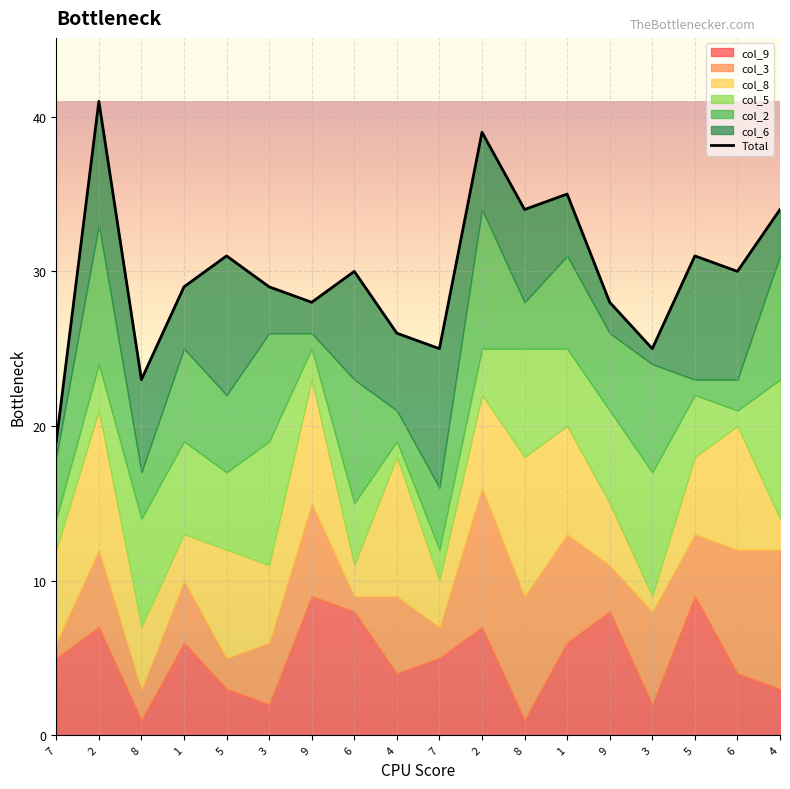

Which category has the lowest value across all series?

7